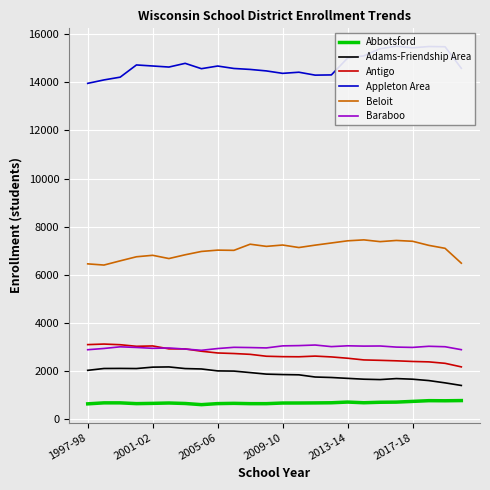

True or false: Abbotsford and Antigo intersect in this chart.

False